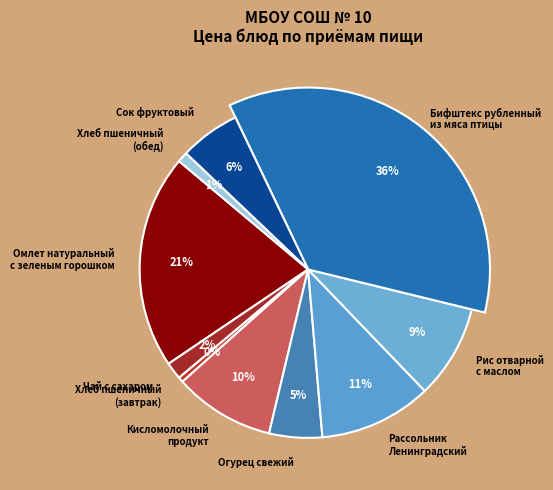

To the nearest percent, what is the difference between the largest and smallest slice percentages?

35%